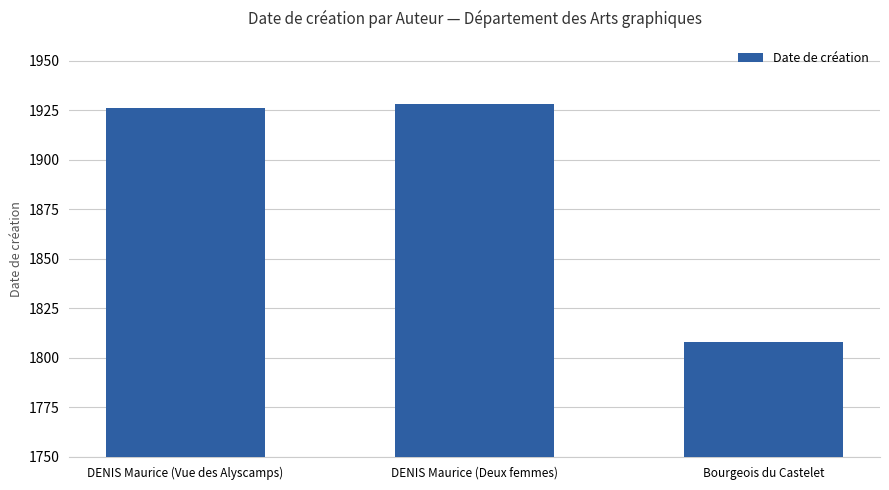

Is it true that the value at Bourgeois du Castelet is 2613?

False